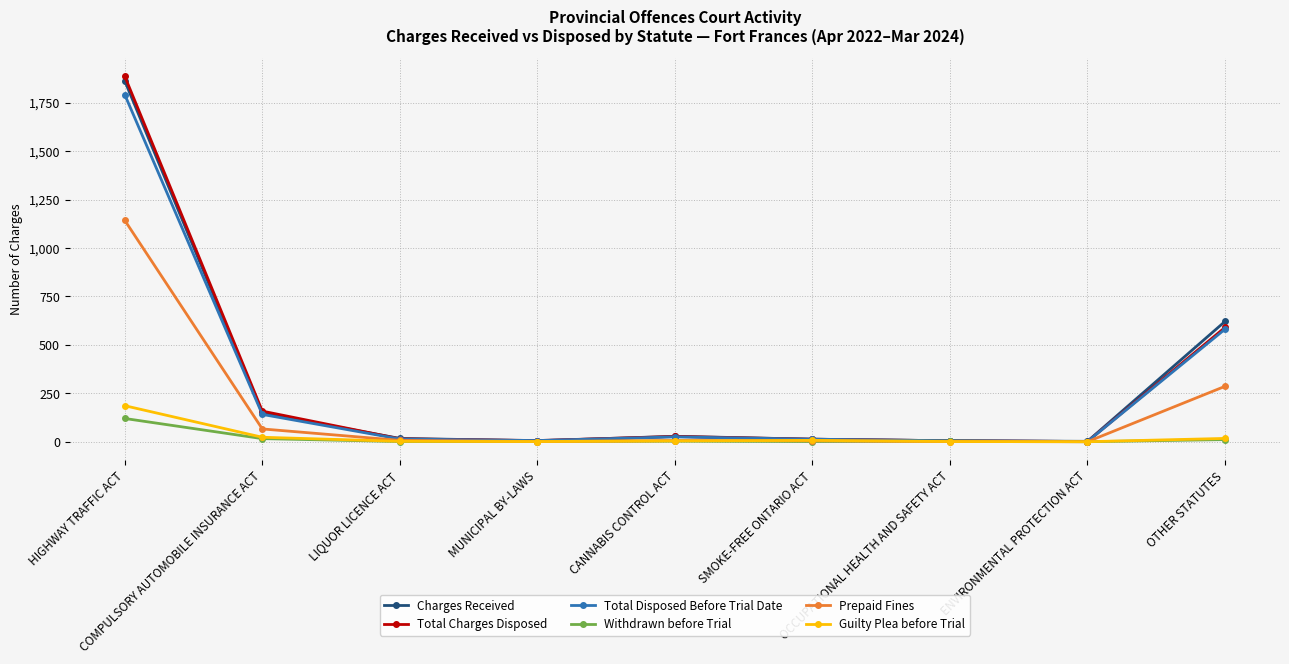

What is the maximum value shown in the chart?

1887